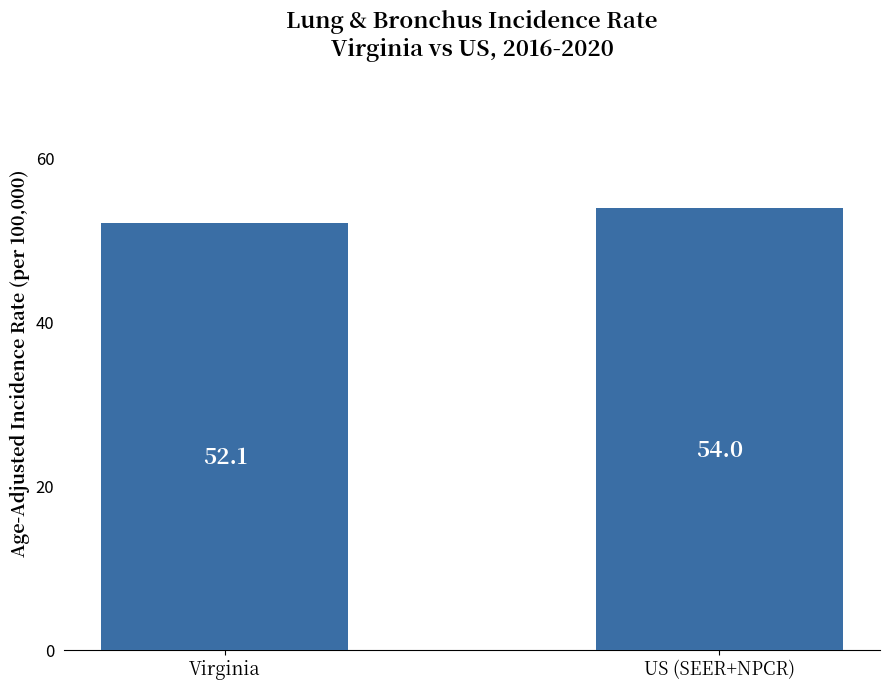

Which category has the highest value across all series?

US (SEER+NPCR)